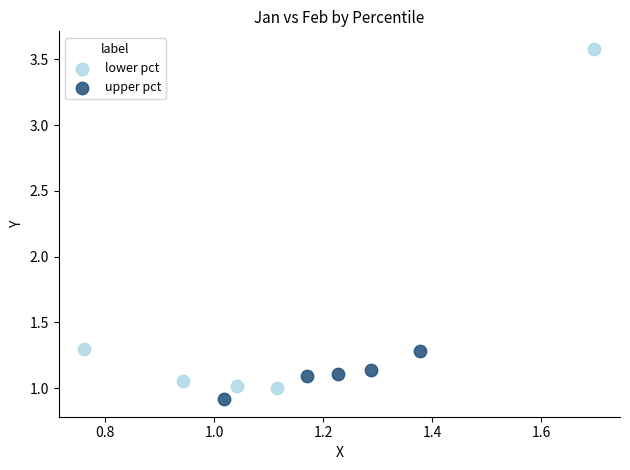

Which series contains the lowest Y value?

upper pct